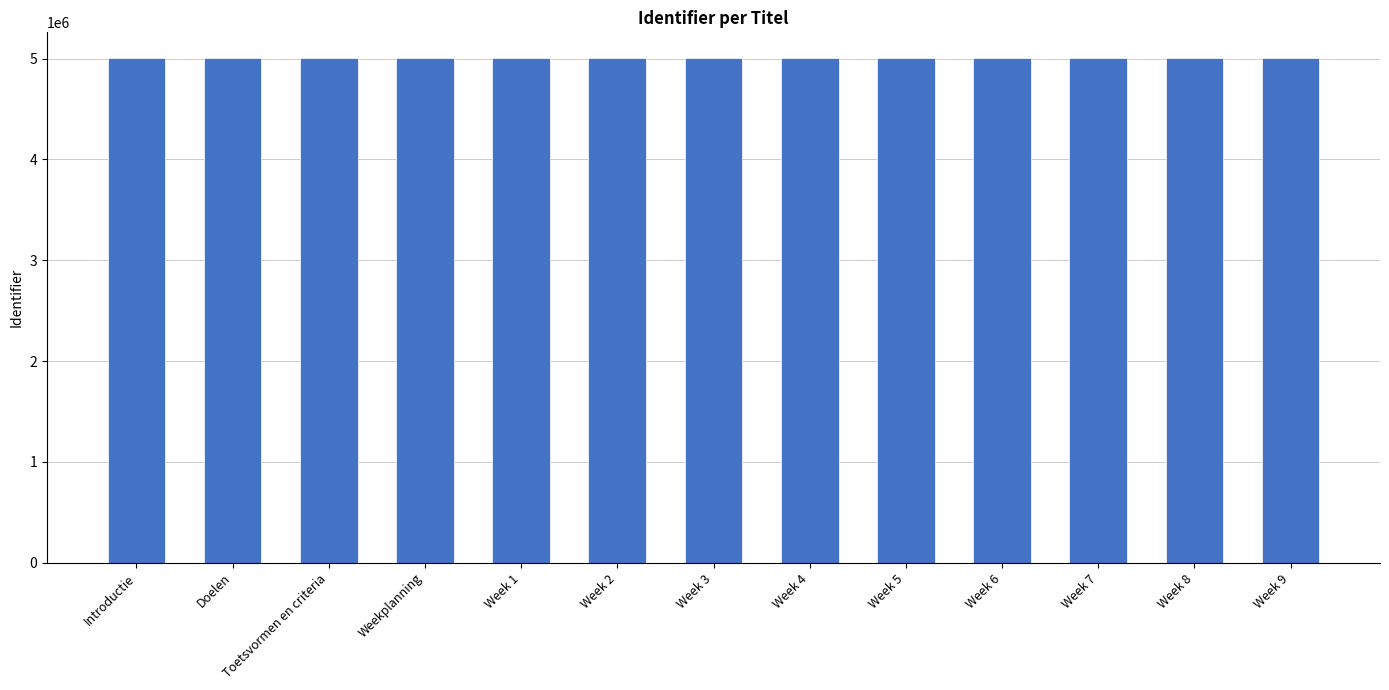

Does the chart contain any negative values?

No